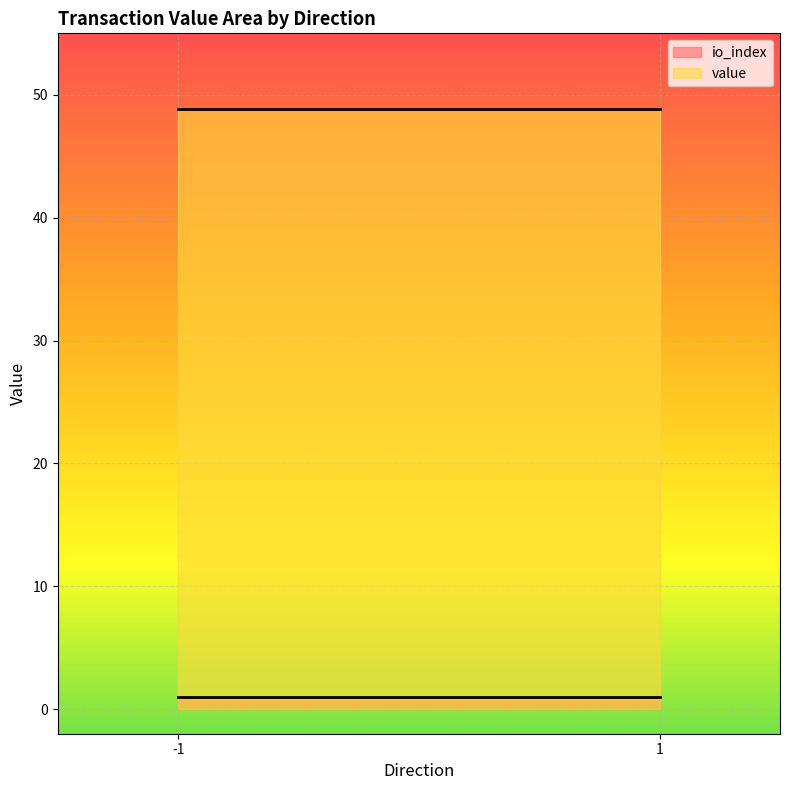

The io_index series shows 1.0 at -1. True or false?

True